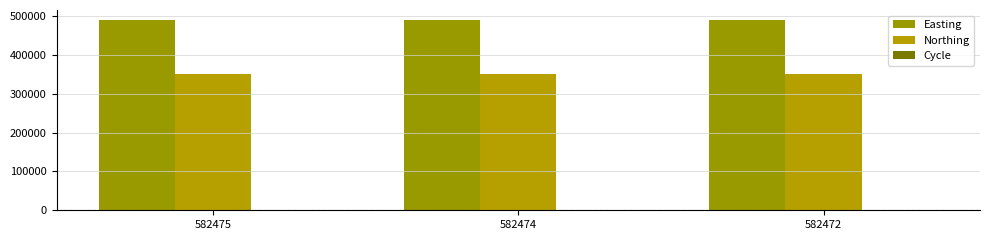

Which series has the largest total across all categories?

Easting